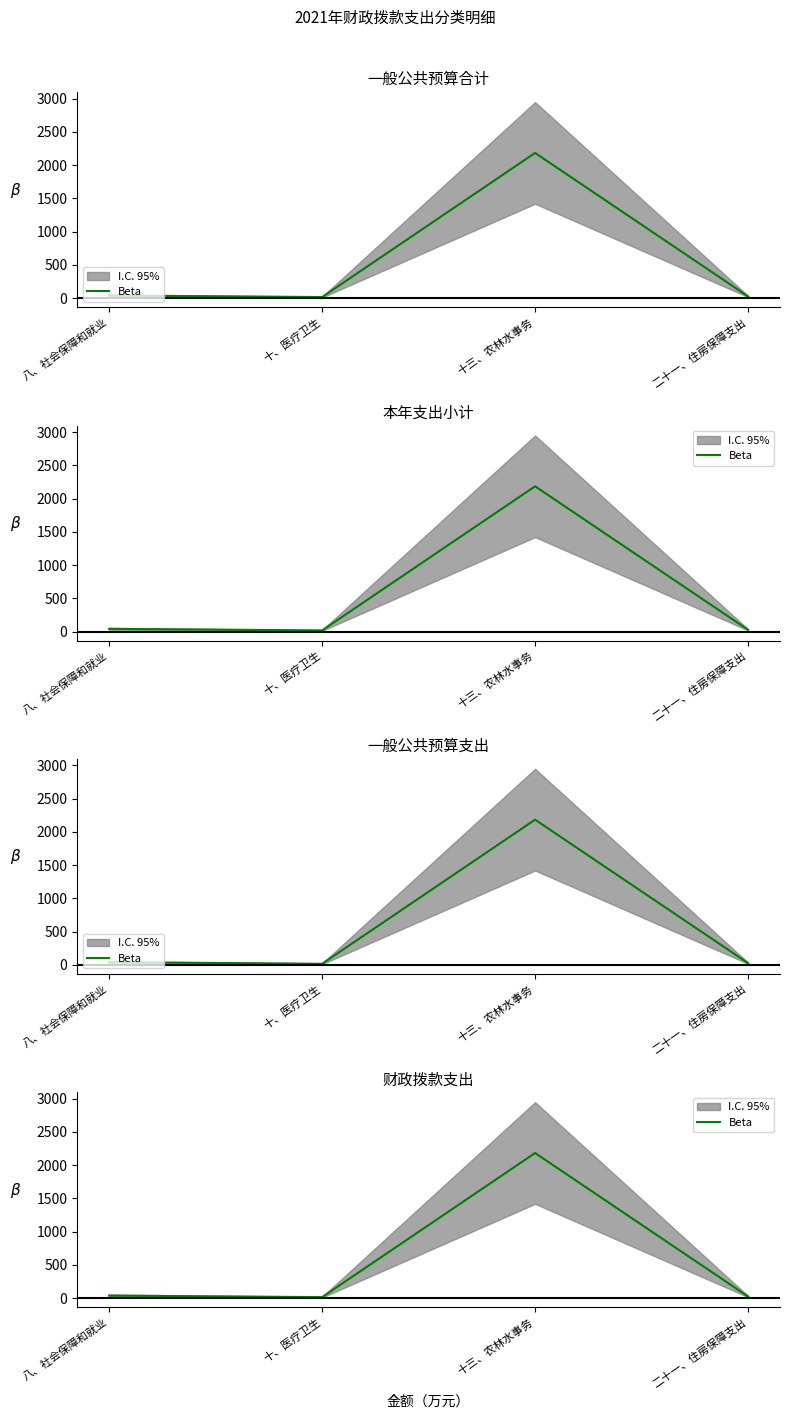

True or false: there are more than 0 points higher than both neighbors.

True